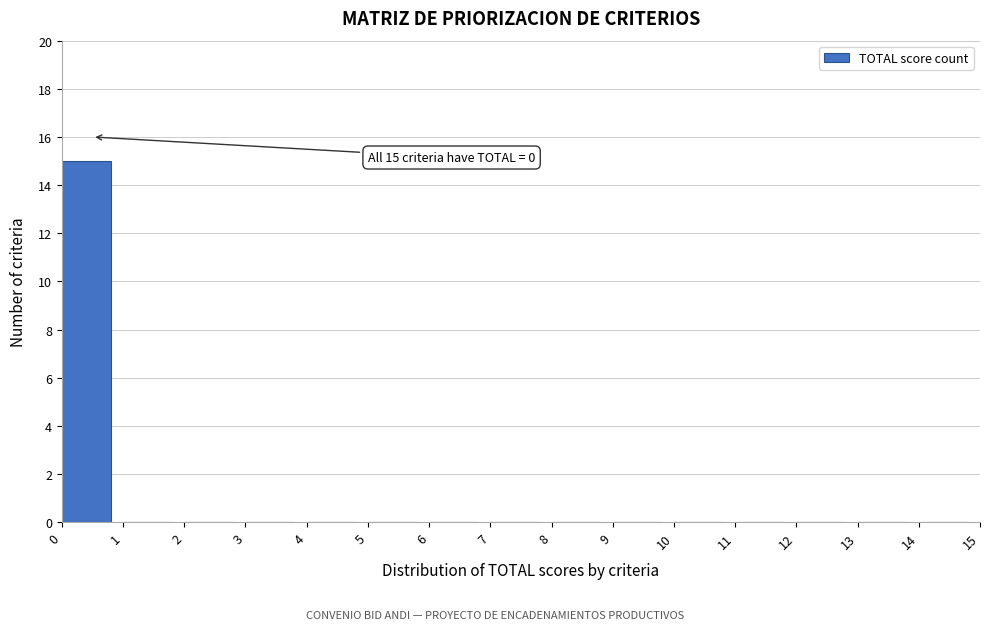

Over which range of the x-axis is the bar tallest?

0 to 1